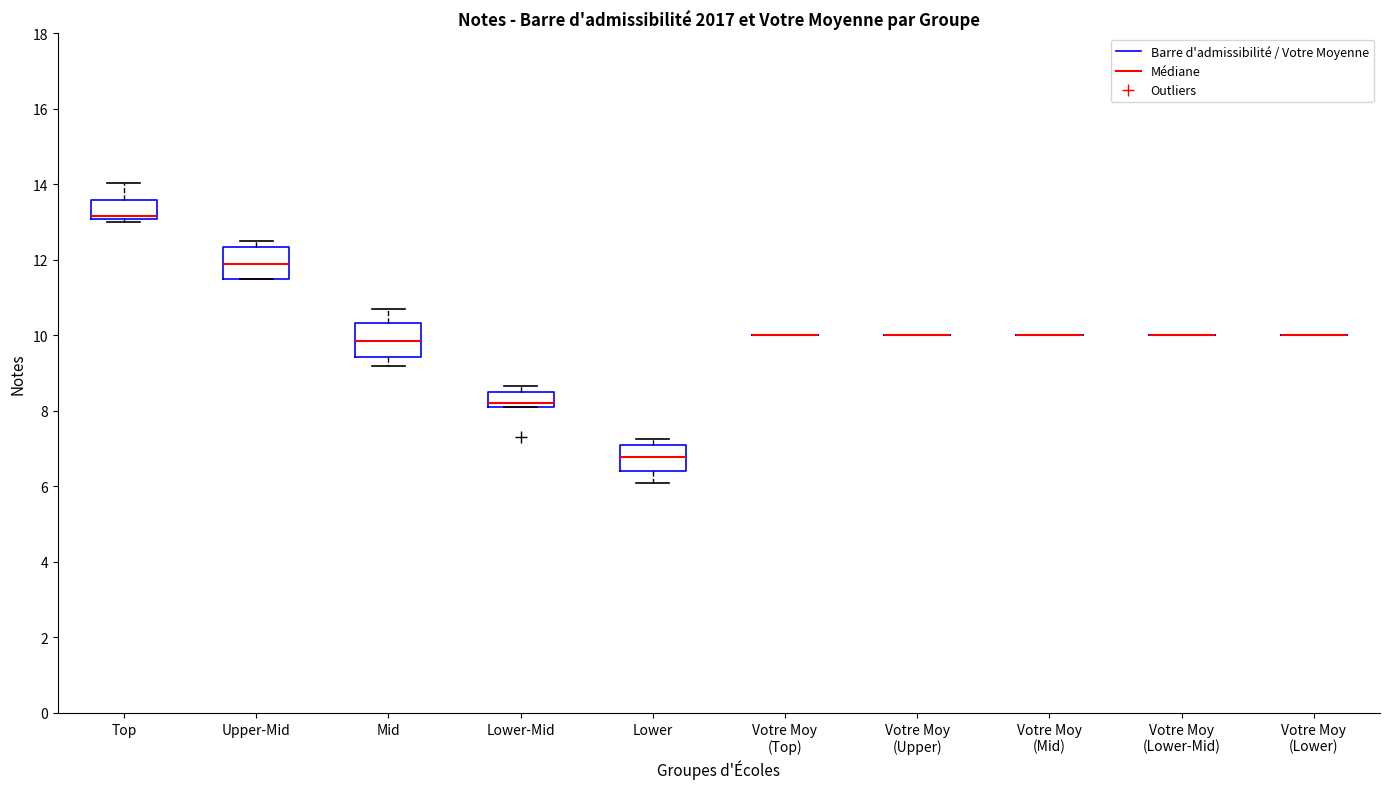

Where is the upper edge of the box for Upper-Mid on the y-axis? The values are not printed on the chart, so give them approximately, as read against the axis.

12.4